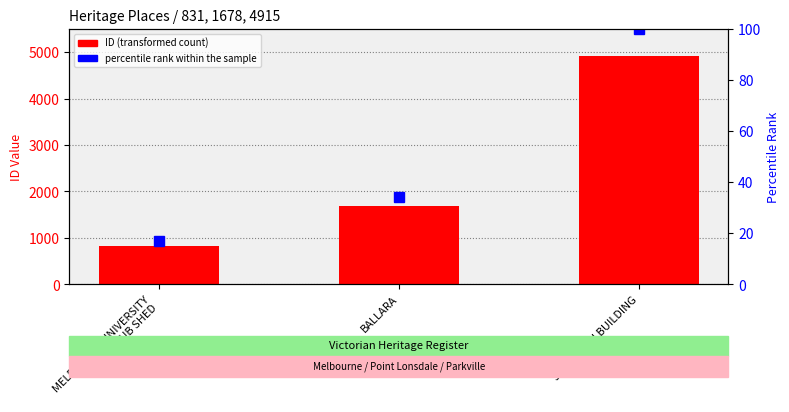

Reading right to left, extract all data points from this chart.

ID: 4915.0	1678.0	831.0
percentile rank within the sample: 100.0	34.1	16.9